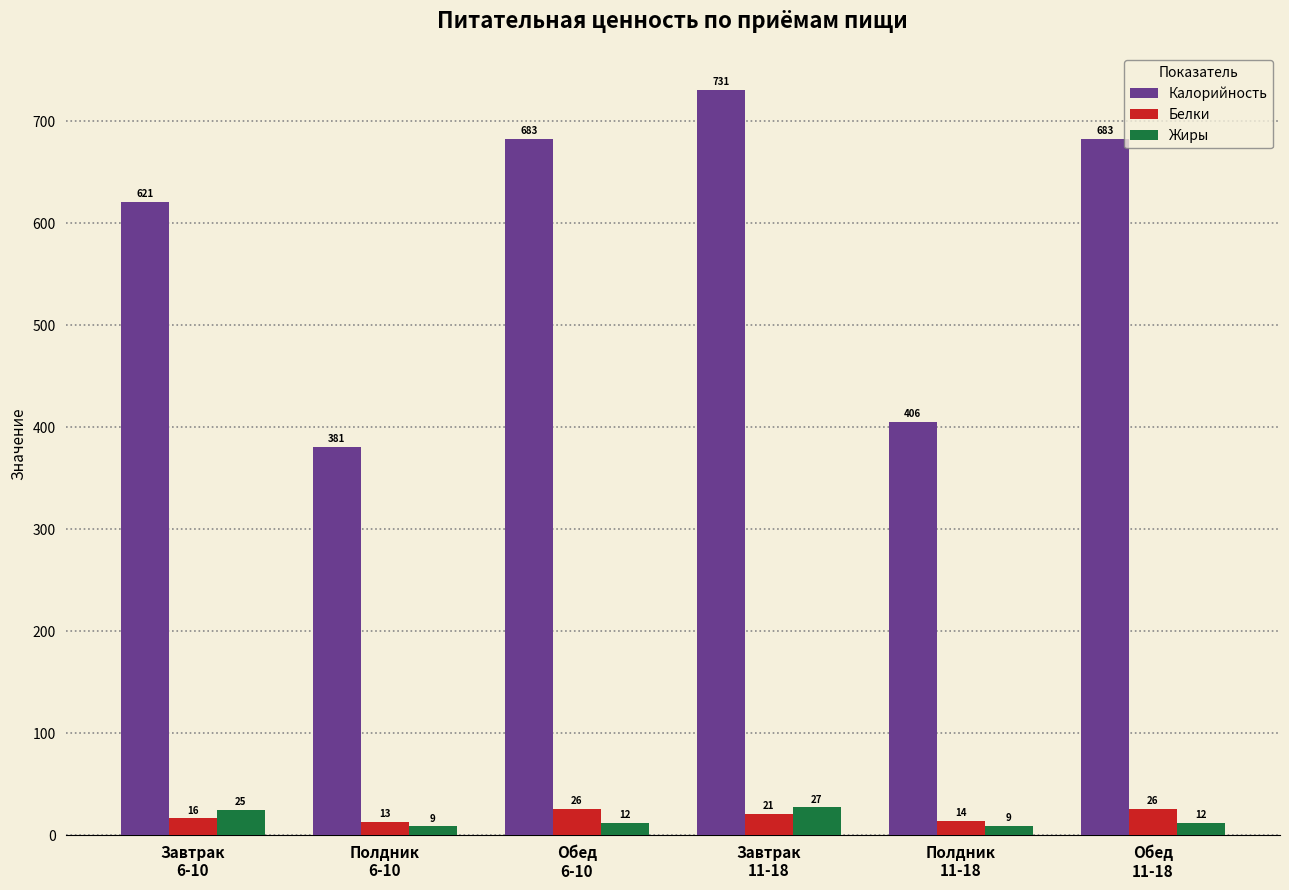

What is the difference between the Жиры values at Обед
6-10 and Завтрак
6-10?

12.4